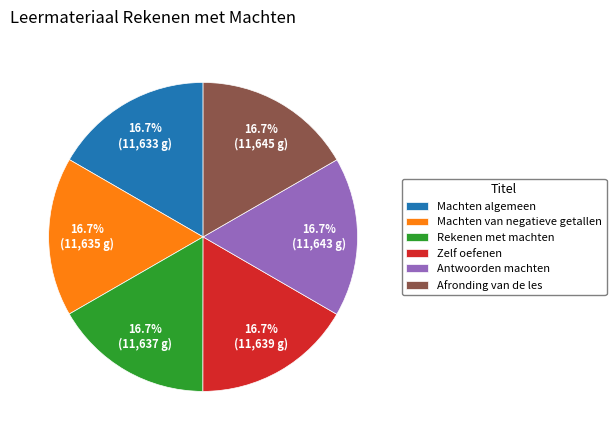

What percentage is the Rekenen met machten slice, to the nearest percent?

17%